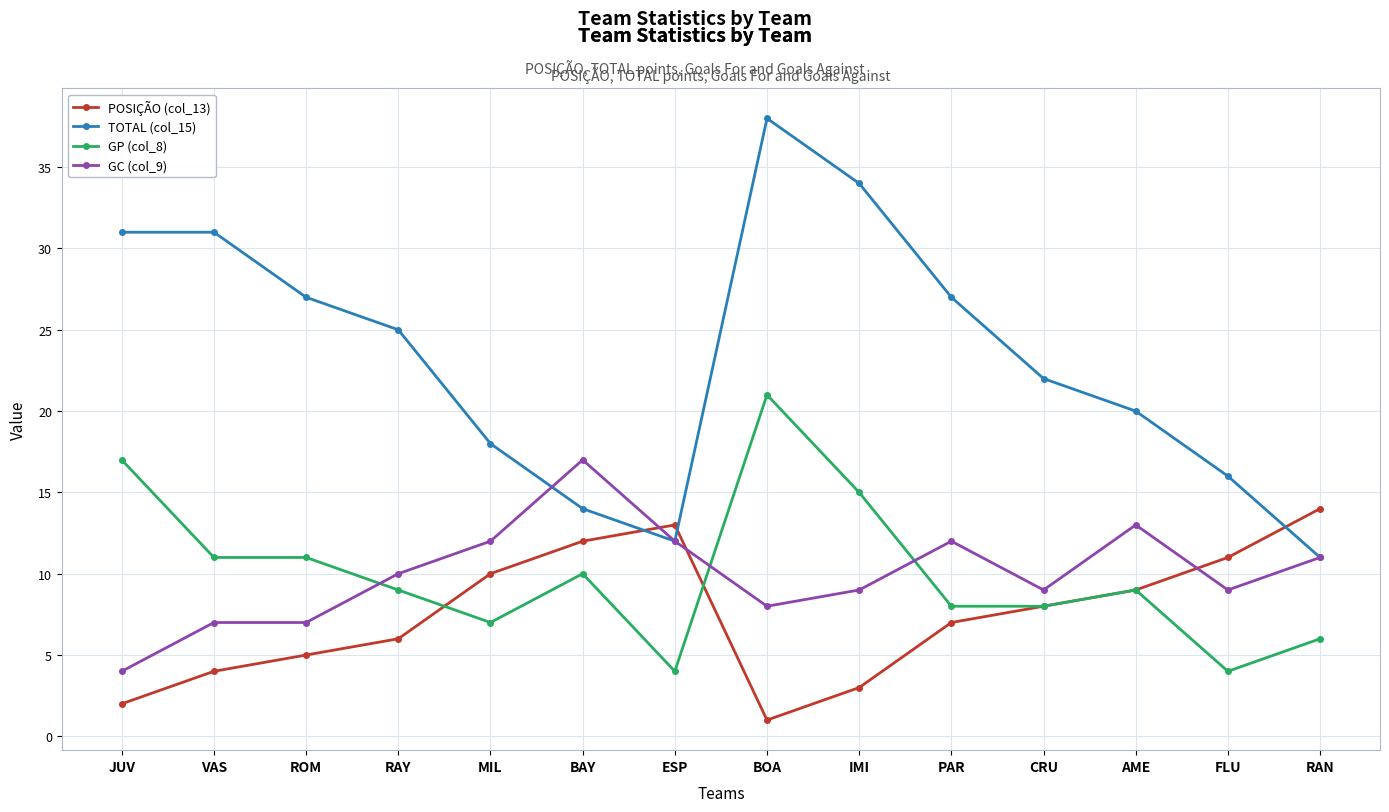

Does the chart have visible grid lines?

Yes